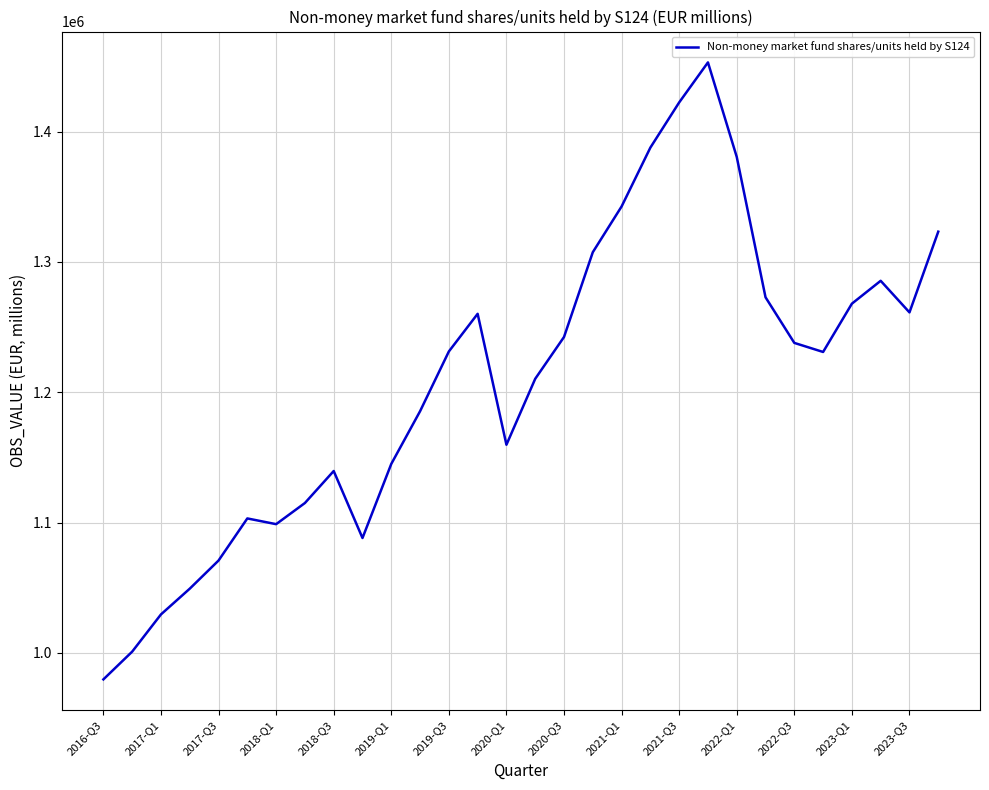

What is the minimum value shown in the chart?

979566.3